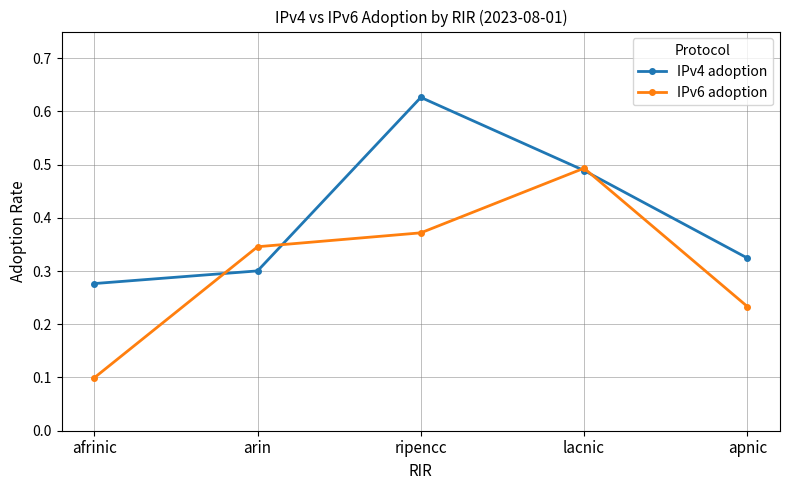

What position from the right is ripencc?

3